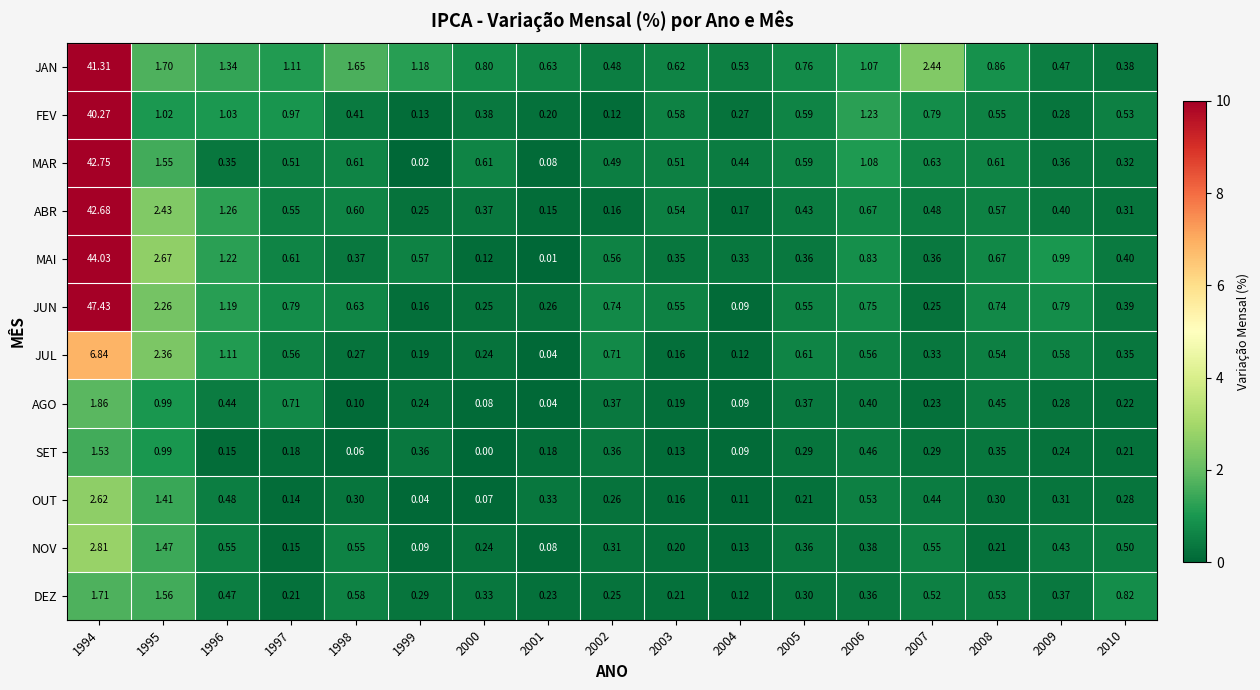

How many distinct data groups are displayed?

12